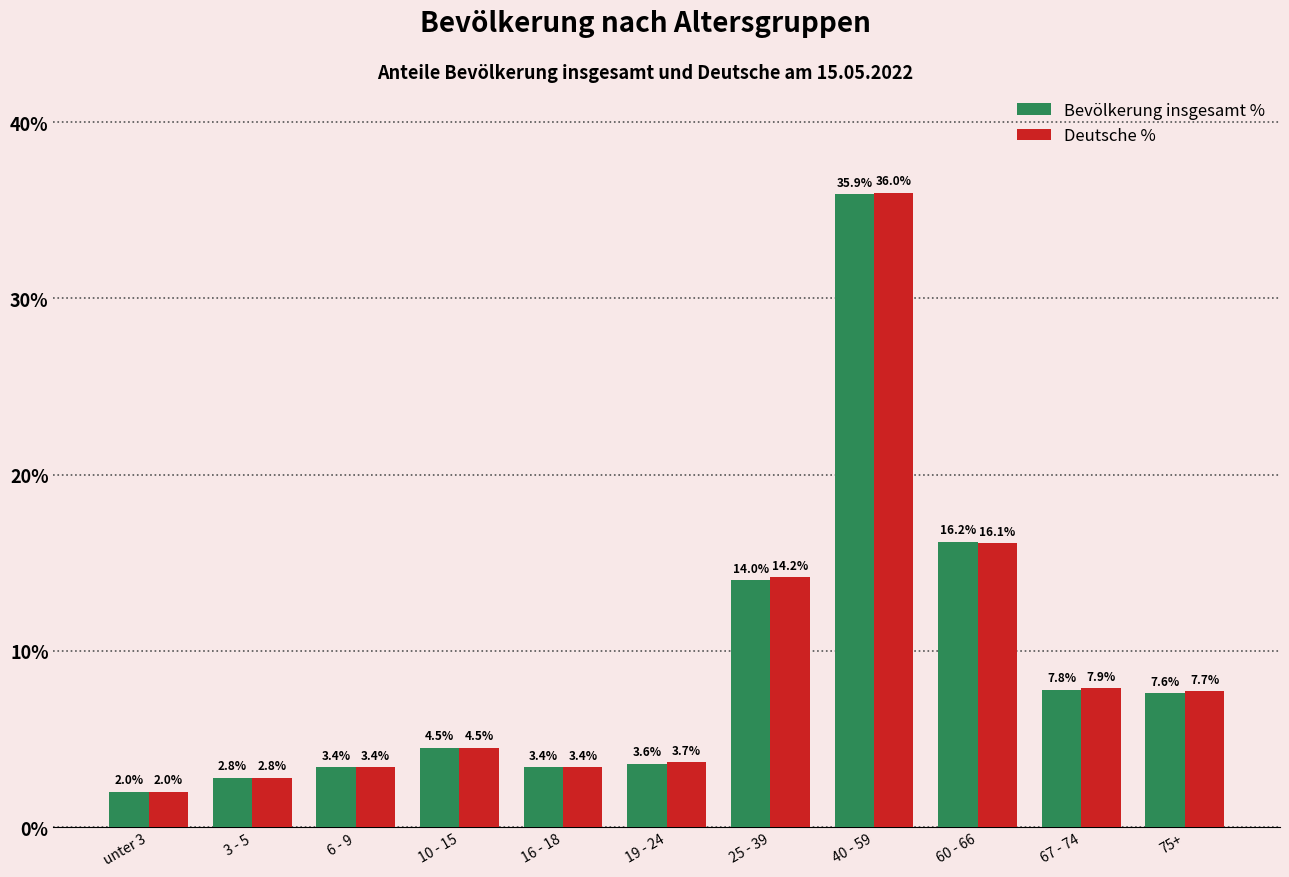

Reading left to right, what are all the values shown in this chart?

Bevölkerung insgesamt %: 2.0	2.8	3.4	4.5	3.4	3.6	14.0	35.9	16.2	7.8	7.6
Deutsche %: 2.0	2.8	3.4	4.5	3.4	3.7	14.2	36.0	16.1	7.9	7.7